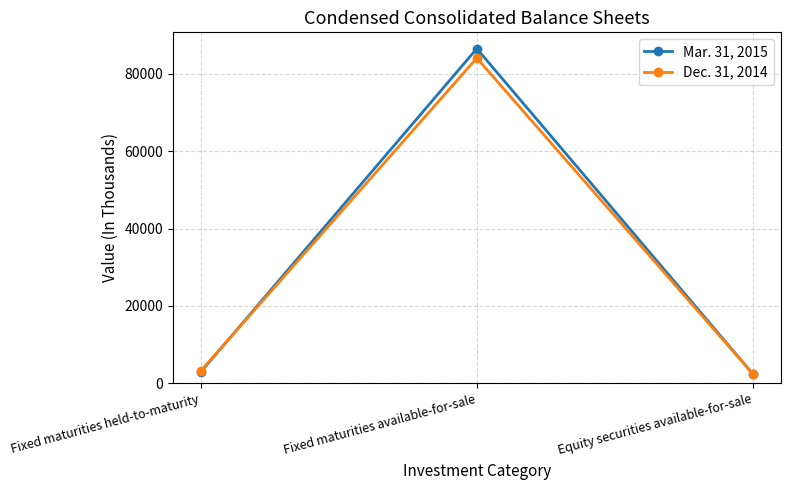

List the labels in order of Dec. 31, 2014 value, largest first.

Fixed maturities available-for-sale, Fixed maturities held-to-maturity, Equity securities available-for-sale